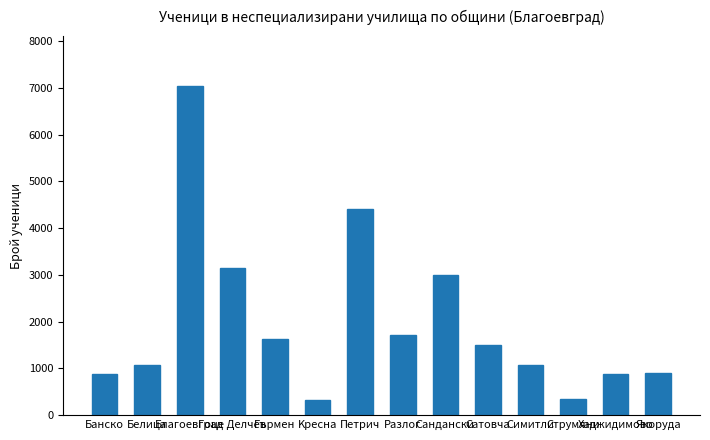

What is the sum of all values?

27943